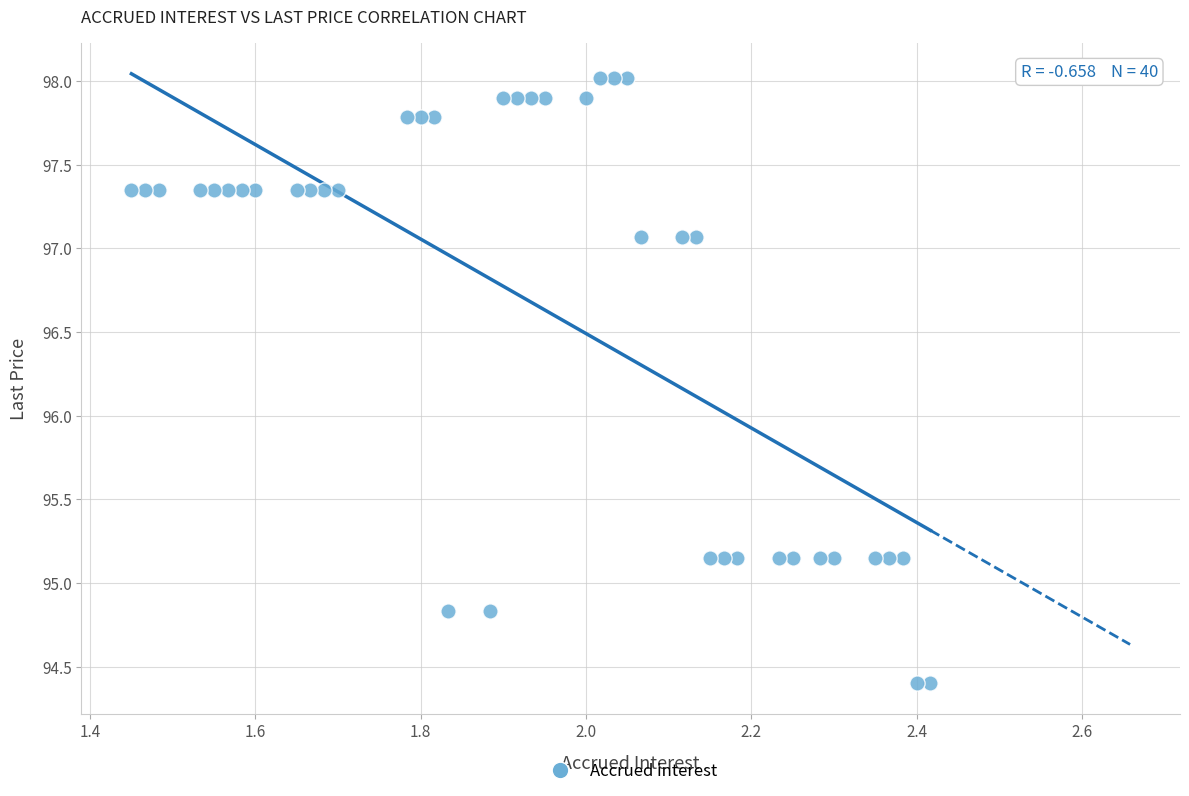

What is the range of Y values (max minus min)?

3.6